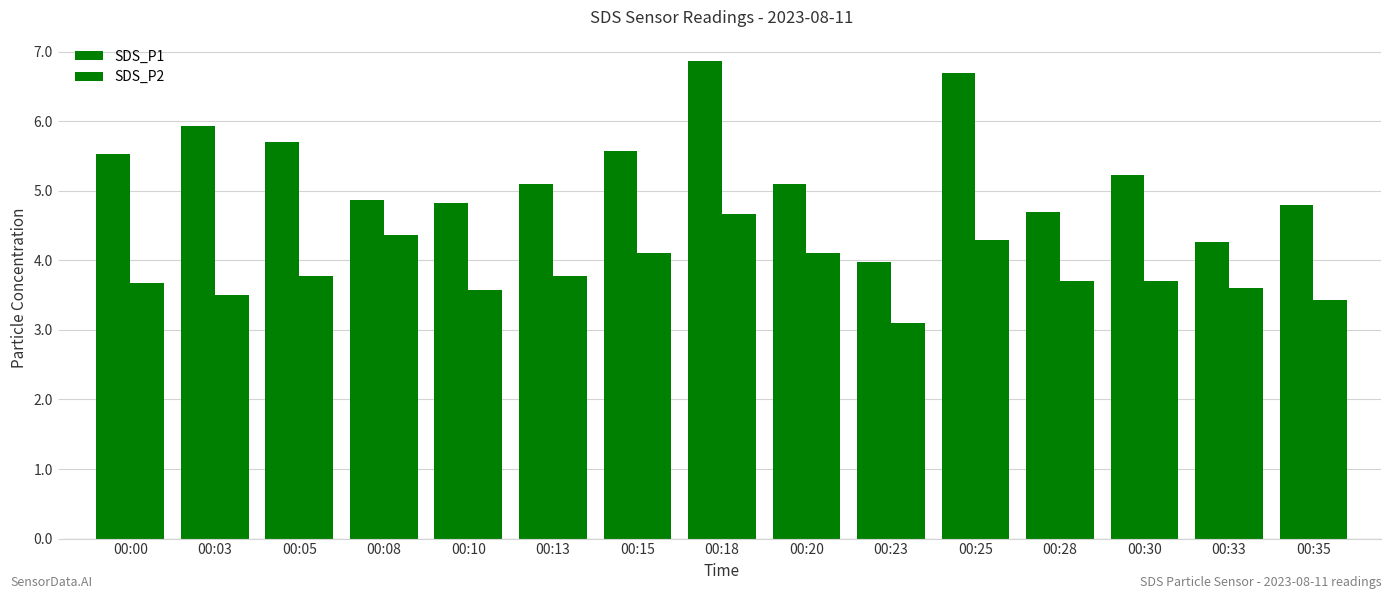

How many bars are there in total?

30